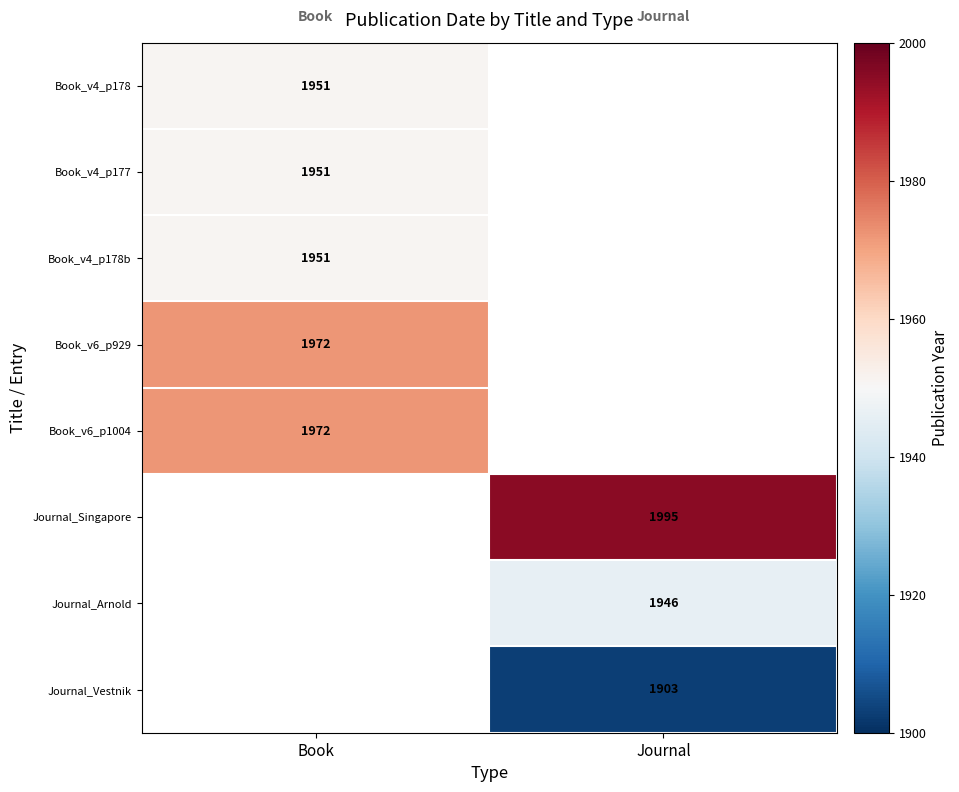

True or false: Journal_Singapore has a value of 1995 at Journal.

True